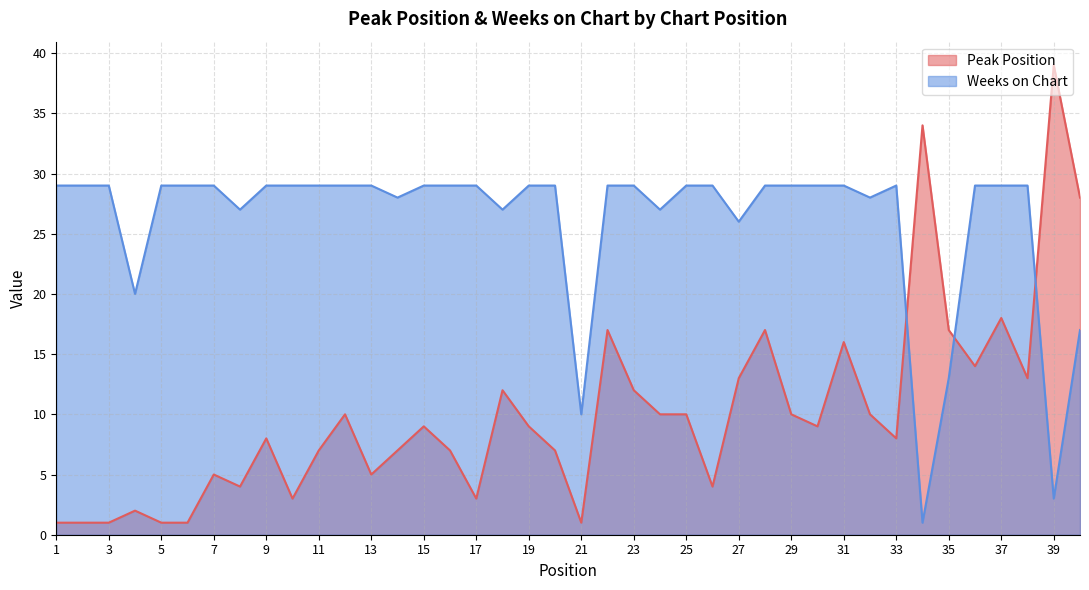

Which category has the lowest value in the Weeks on Chart series?

34